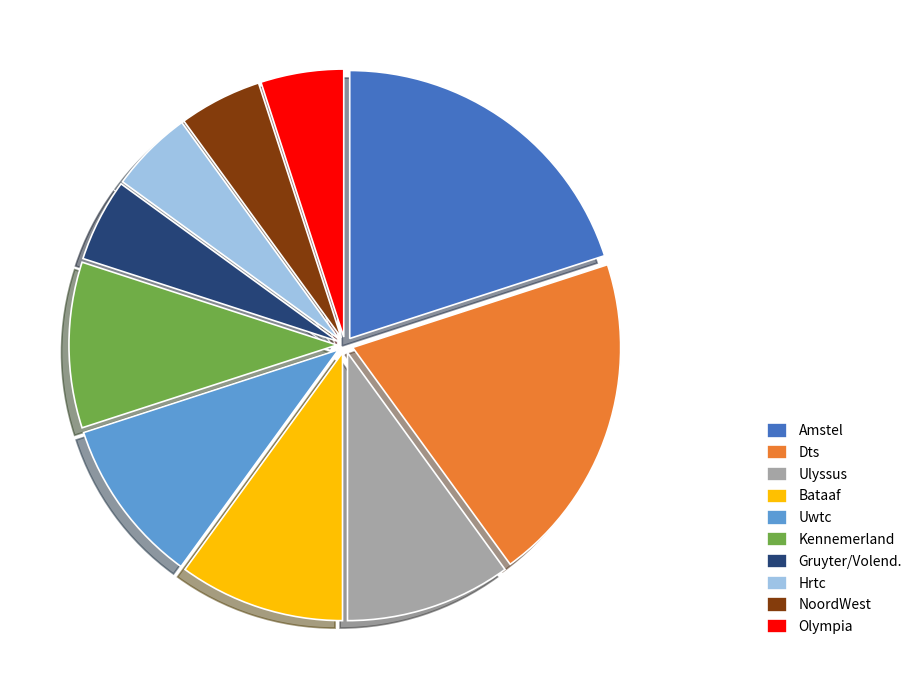

Count the number of slices in the pie.

10